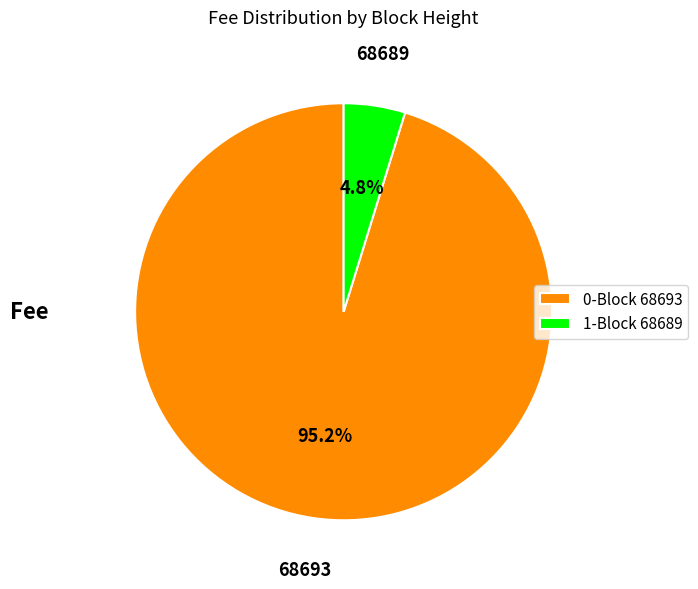

What percentage do 1-Block 68689 and 0-Block 68693 together represent?

100.0%